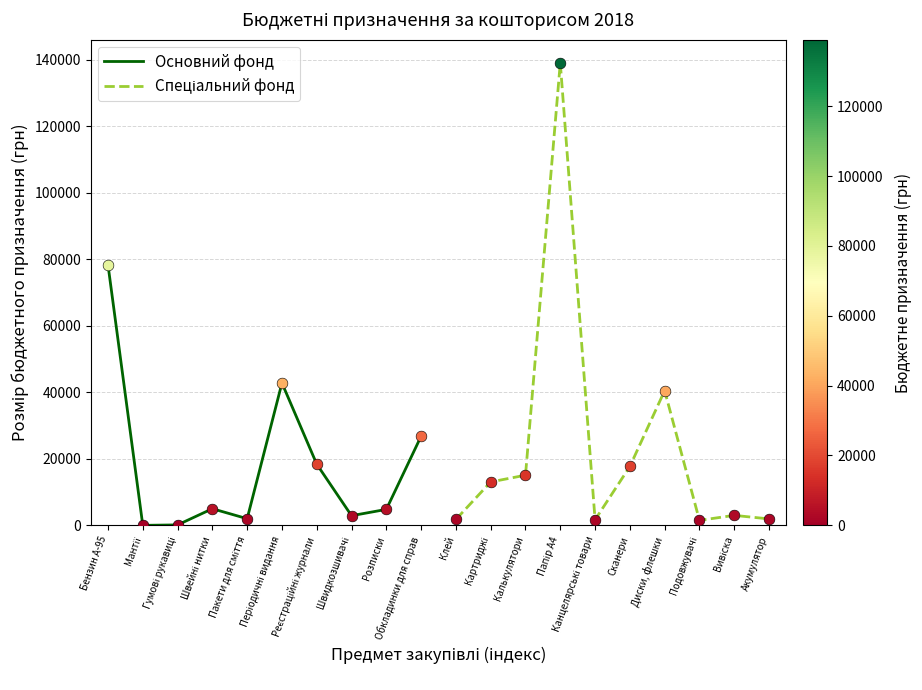

What are all the series names shown in the legend?

Основний фонд, Спеціальний фонд